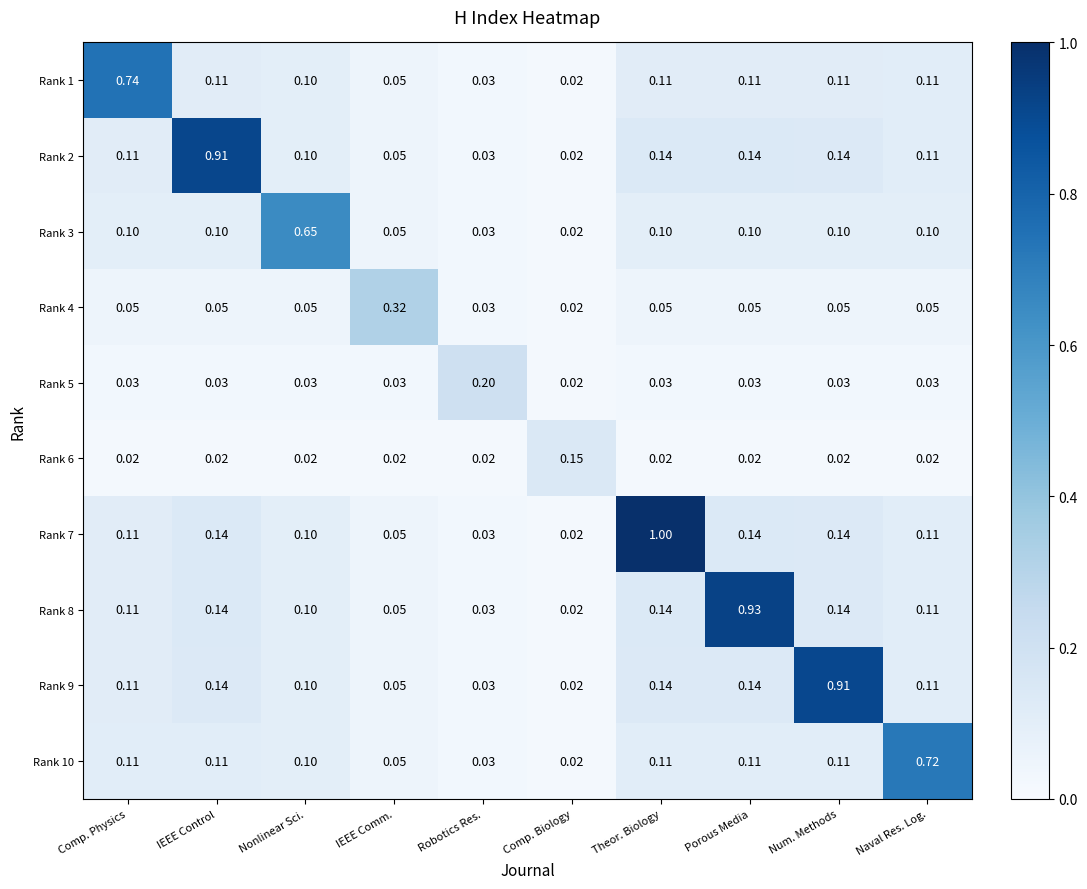

Is the value of Rank 10 at Porous Media greater than the value of Rank 4 at Robotics Res.?

Yes